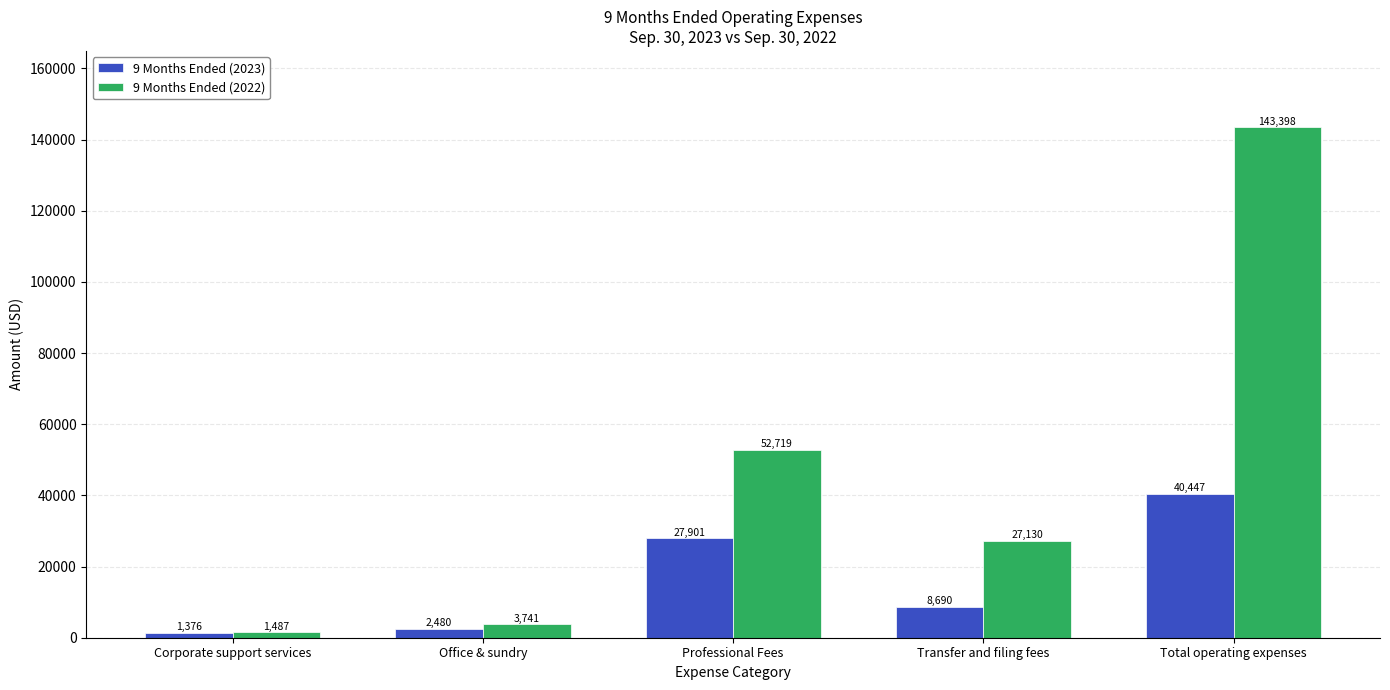

Read the 9 Months Ended (2022) value at Transfer and filing fees, to the nearest 50.

27150